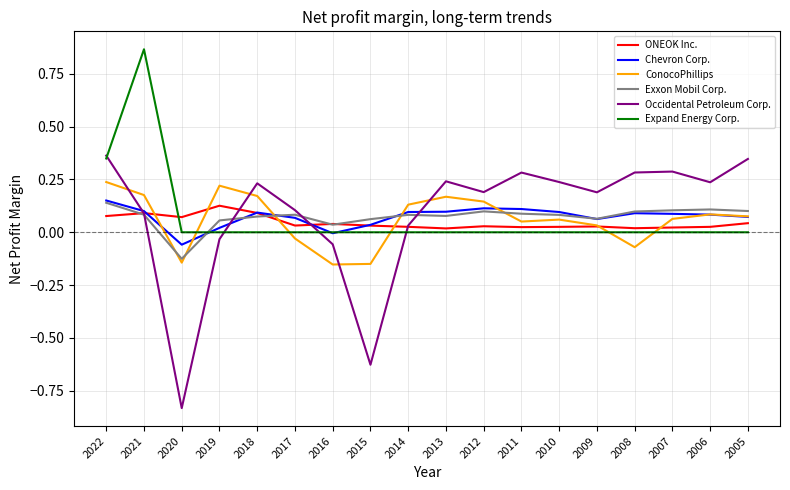

Where is the first local minimum for Occidental Petroleum Corp.?

2020